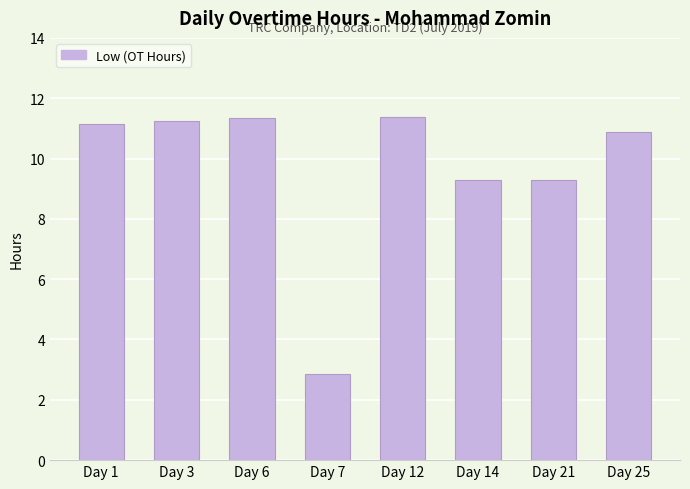

What is the ratio of the value at Day 25 to the value at Day 3?

1.0